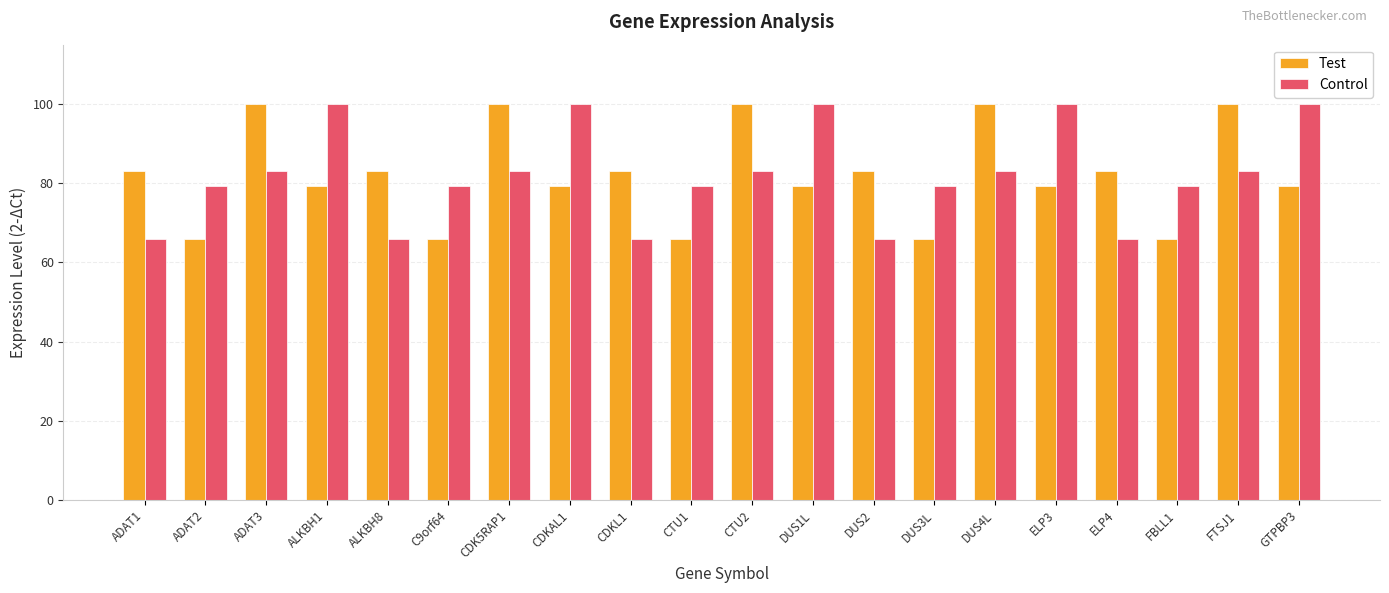

Where does the Test series first go above 83?

ADAT1